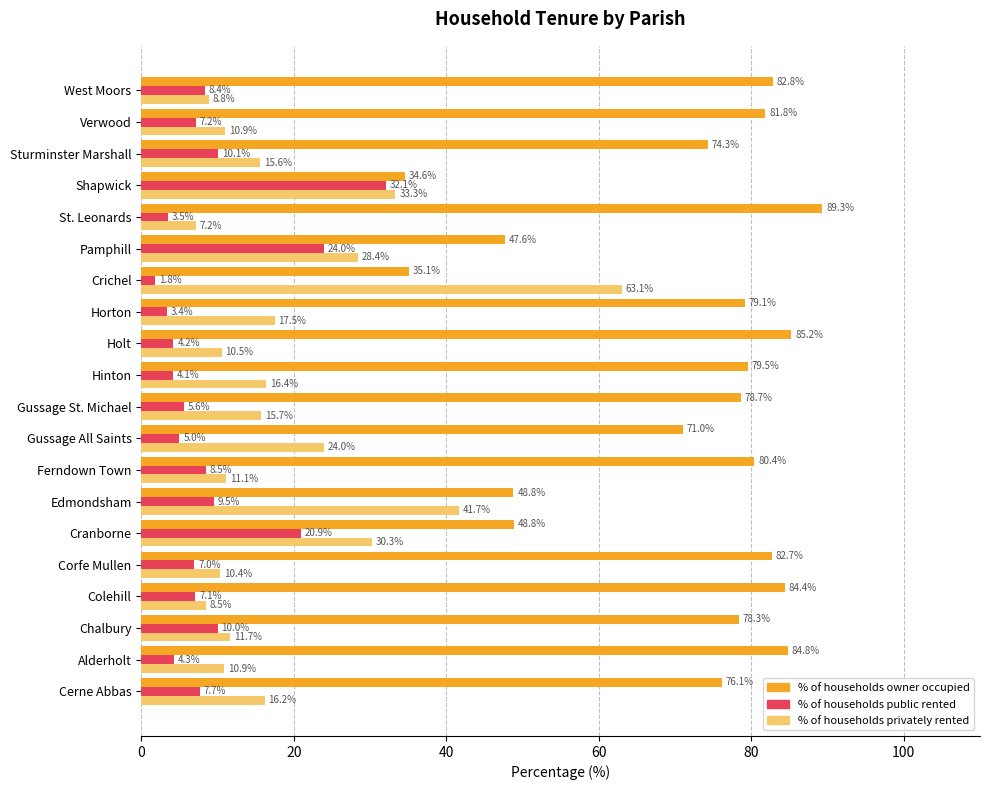

Which series has the widest spread of values?

% of households privately rented